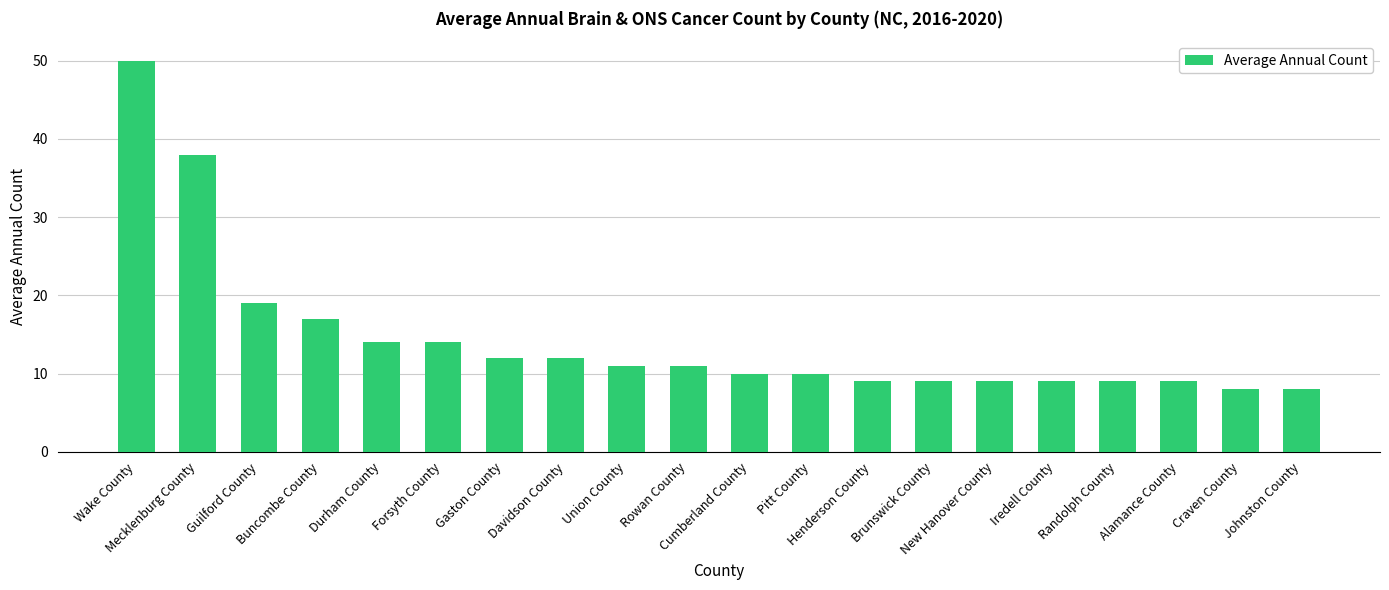

What is the sum of all values?

288